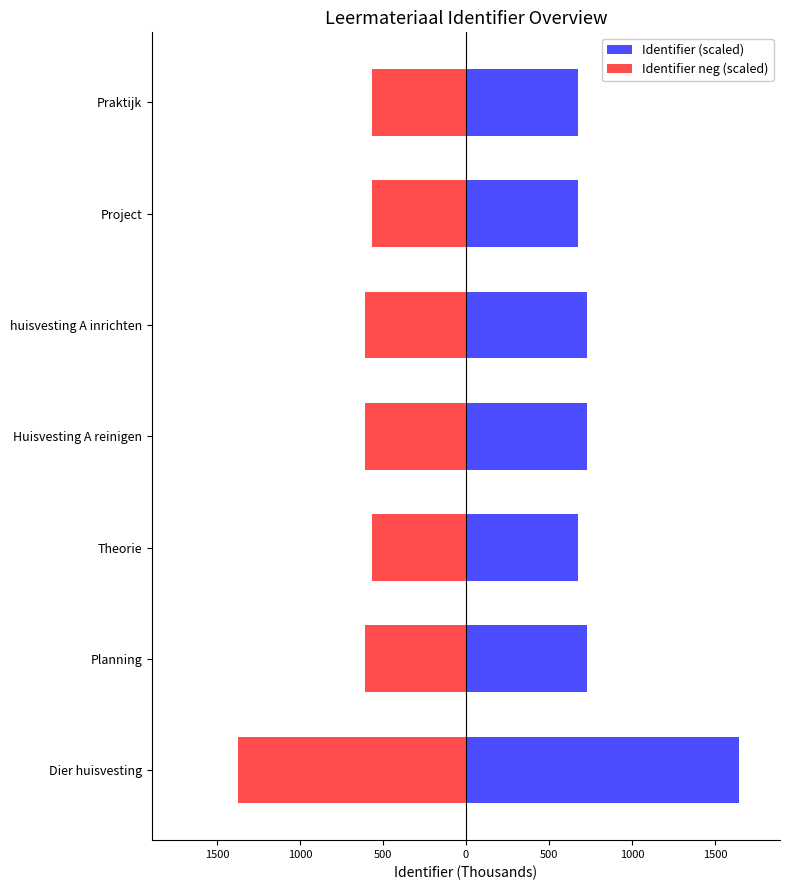

True or false: Identifier neg (scaled) has a value of -160.6 at Theorie.

False